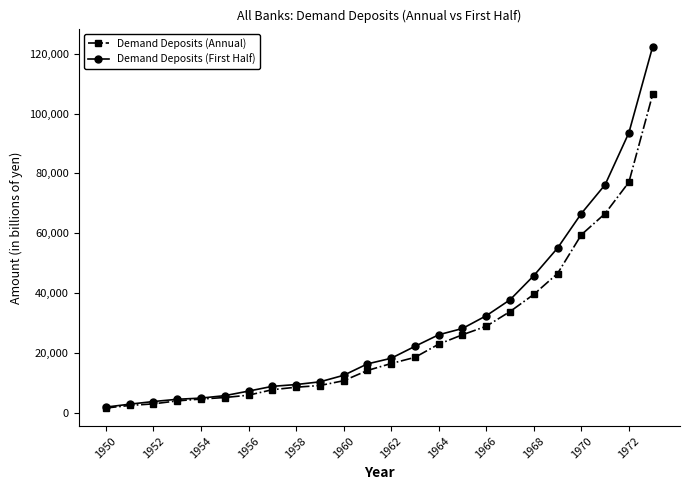

What is the sum of all Demand Deposits (Annual) values?

620061.0